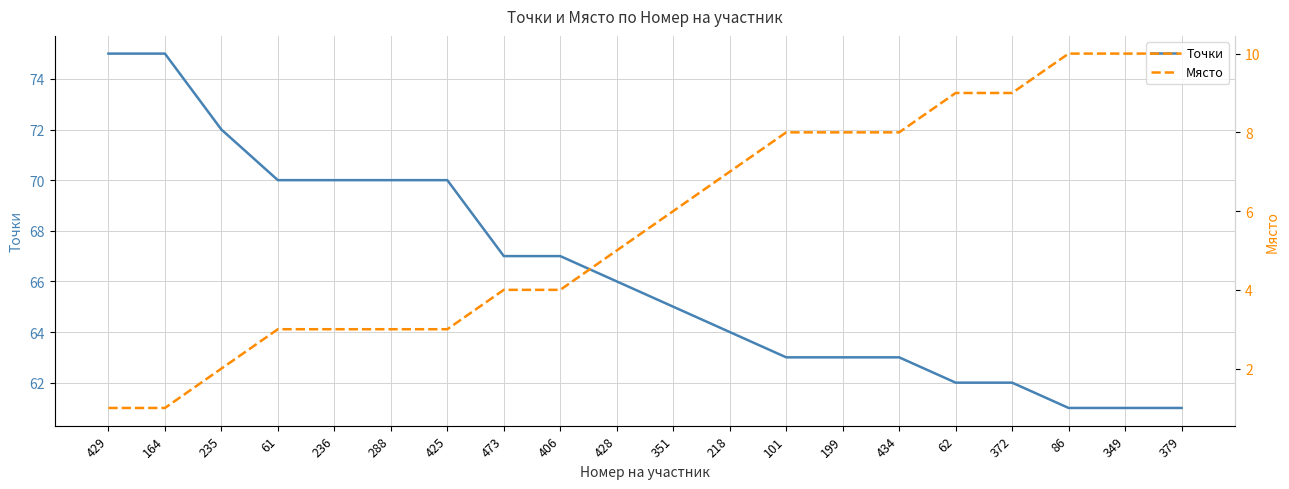

What position from the right is 351?

10